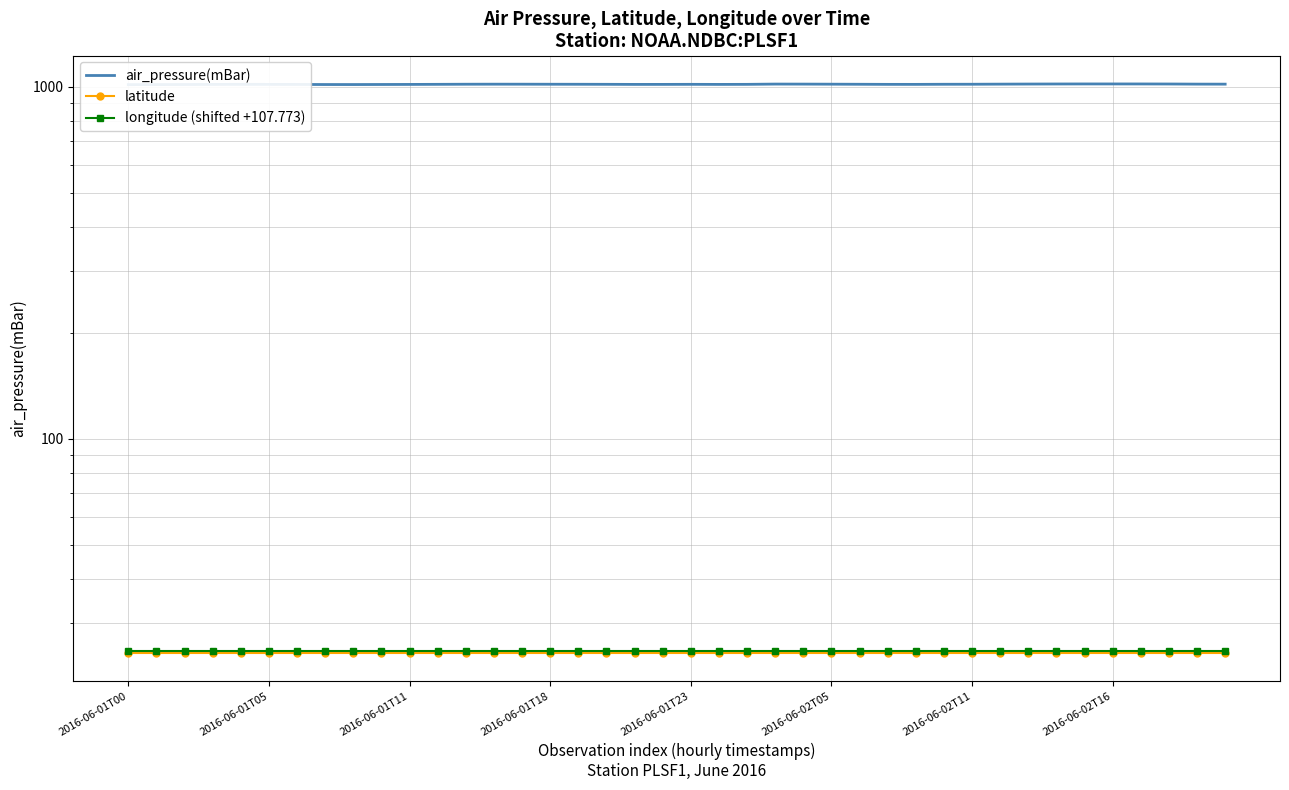

What is the approximate value of latitude at 34?

24.7